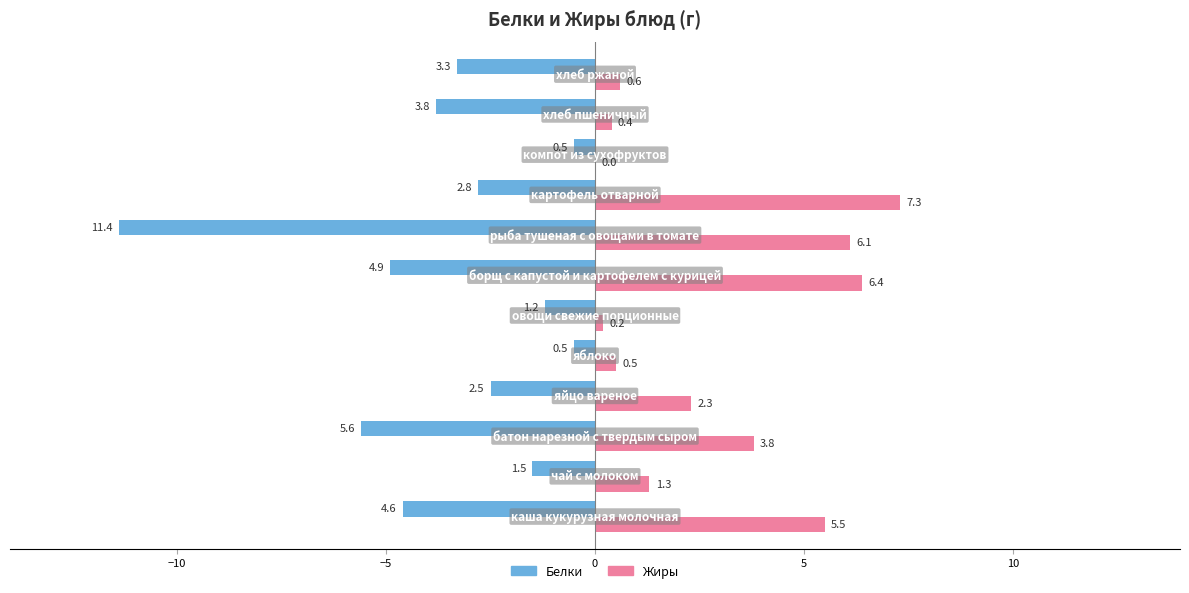

What is the sum of all Белки values?

-42.6